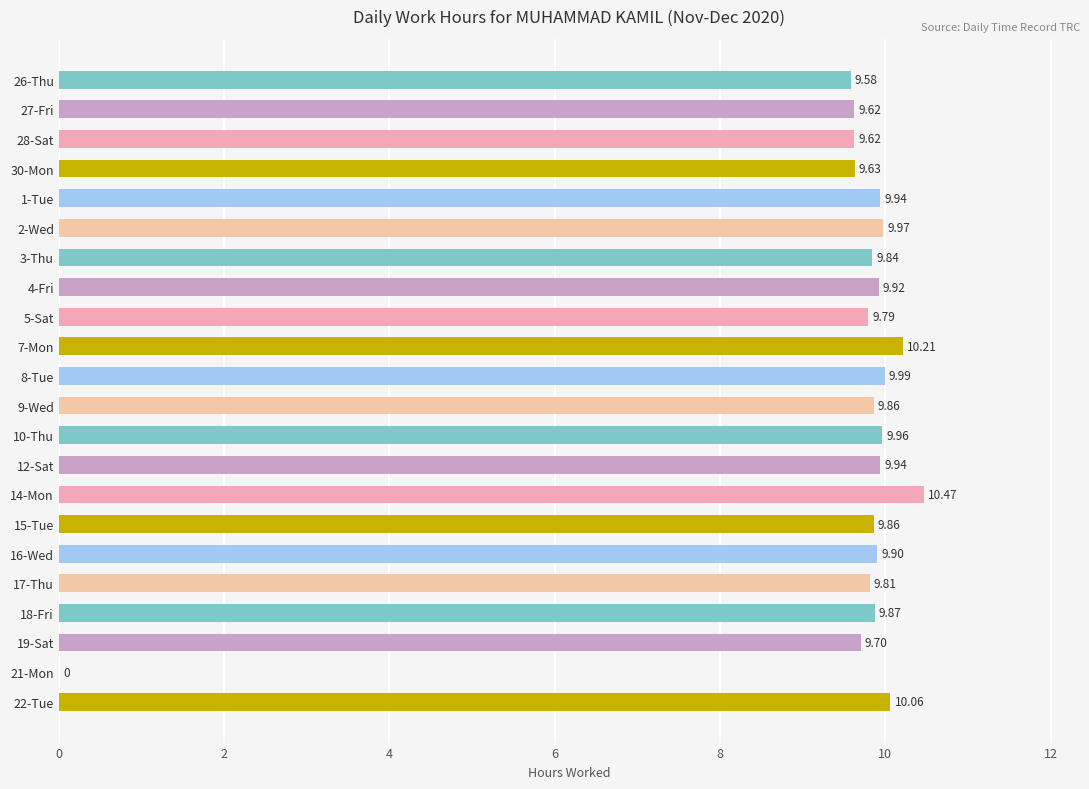

Which has a higher value, 18-Fri or 22-Tue?

22-Tue